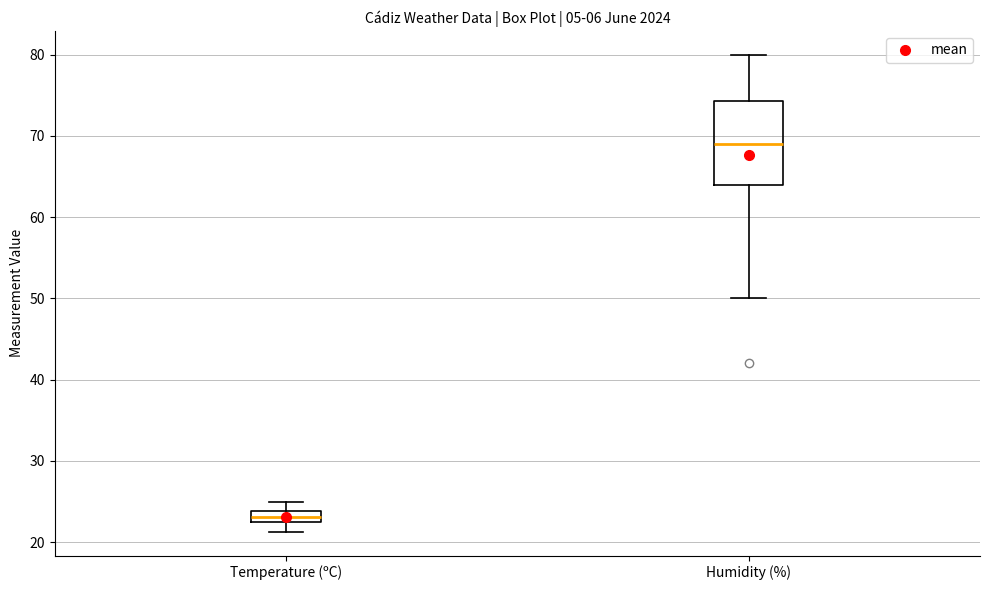

Which box is the tallest, from its lower edge to its upper edge?

Humidity (%)